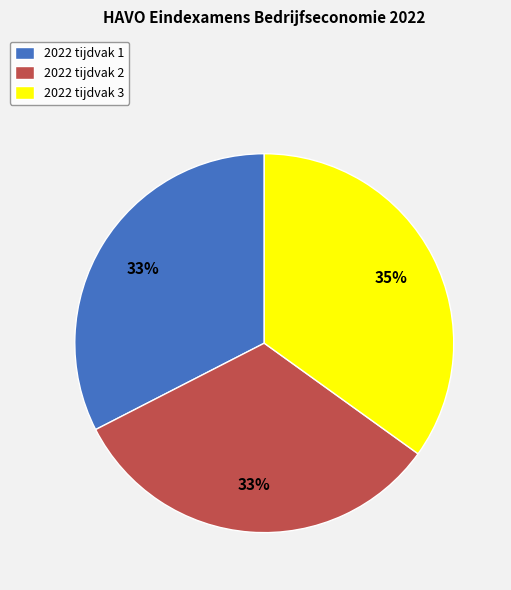

To the nearest percent, what is the average slice percentage?

33%